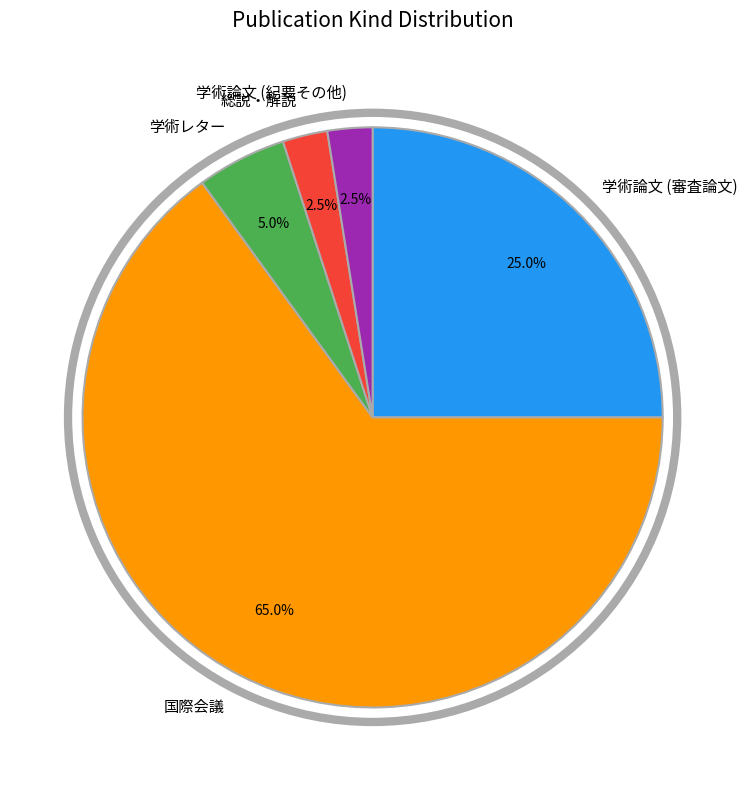

To the nearest percent, what is the difference between the 国際会議 and 学術論文 (審査論文) slice percentages?

40%